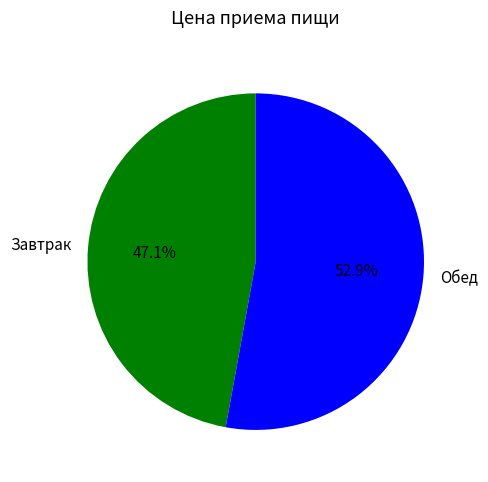

What is the majority slice?

Обед